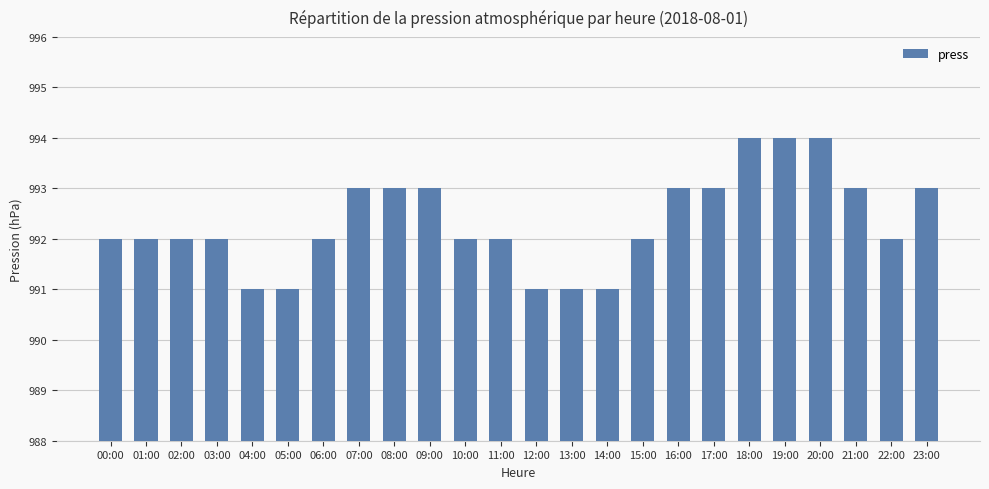

What is the average value?

992